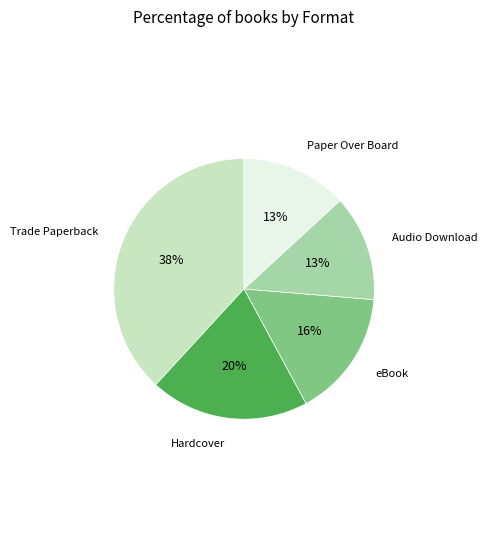

Does any single category account for the majority?

No